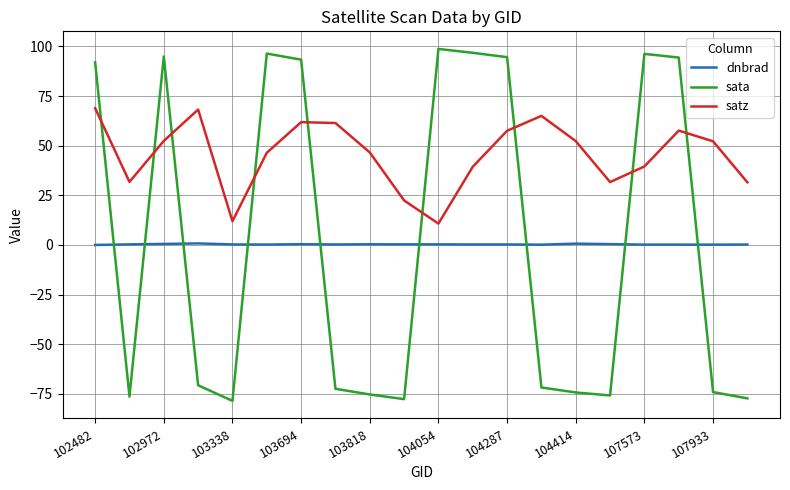

What is the maximum value for satz?

68.9